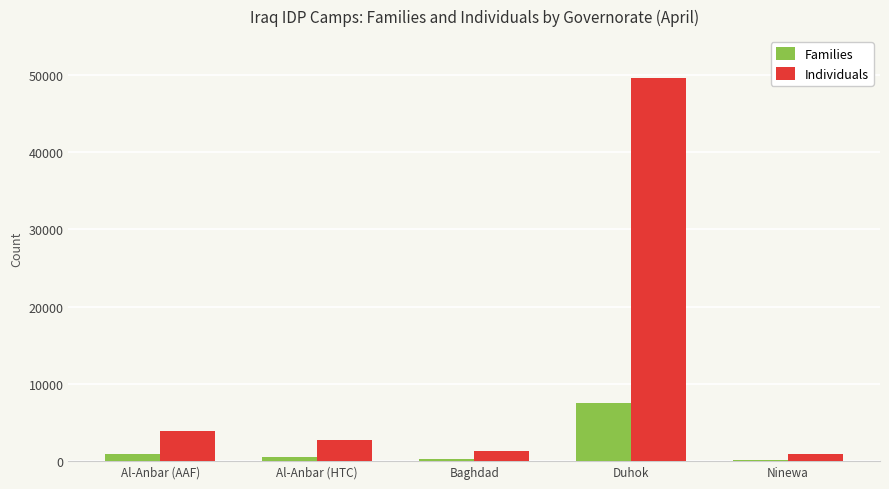

What is the sum of all Individuals values?

58455